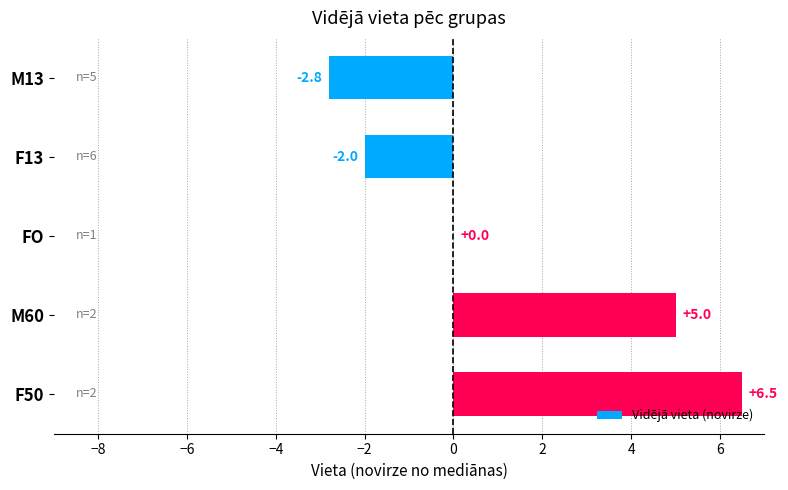

What is the sum of all values?

6.7